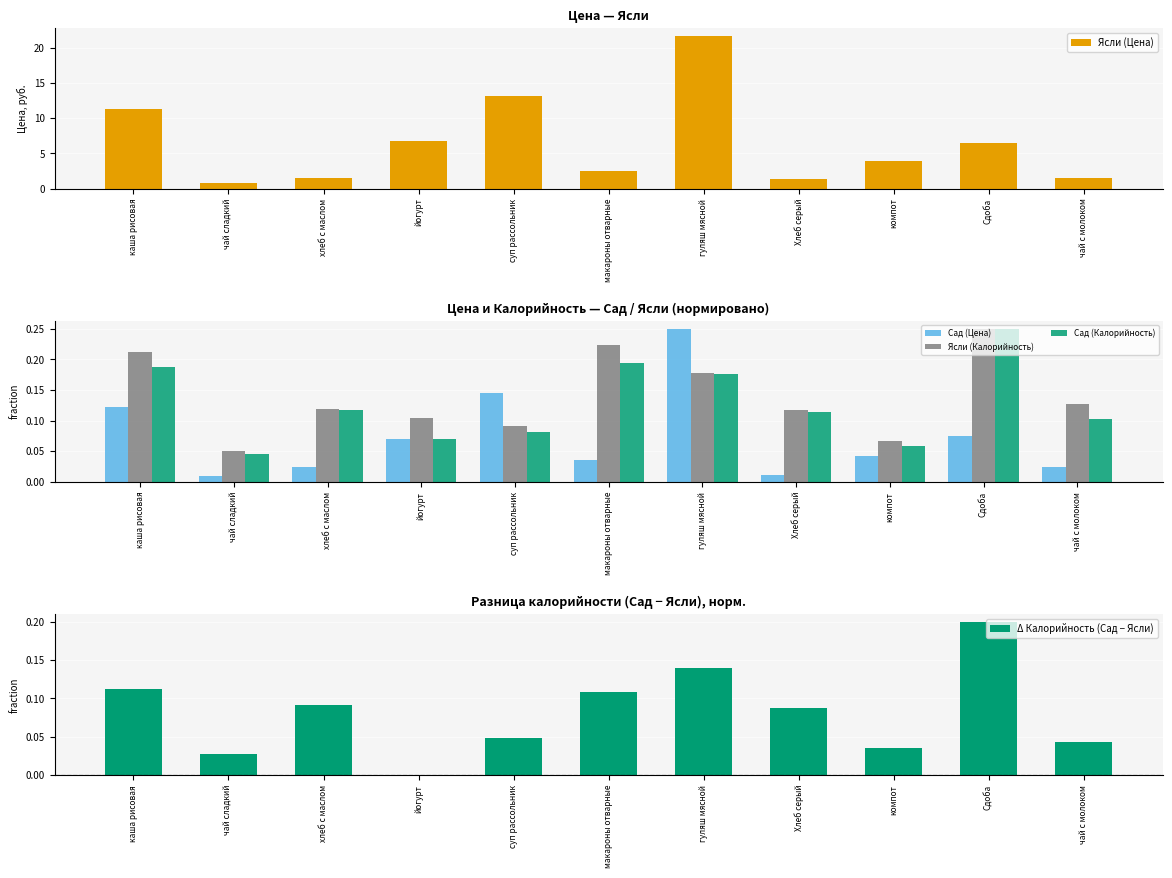

What is the value of the Сад (Калорийность) bar at the 3rd from the left?

0.1